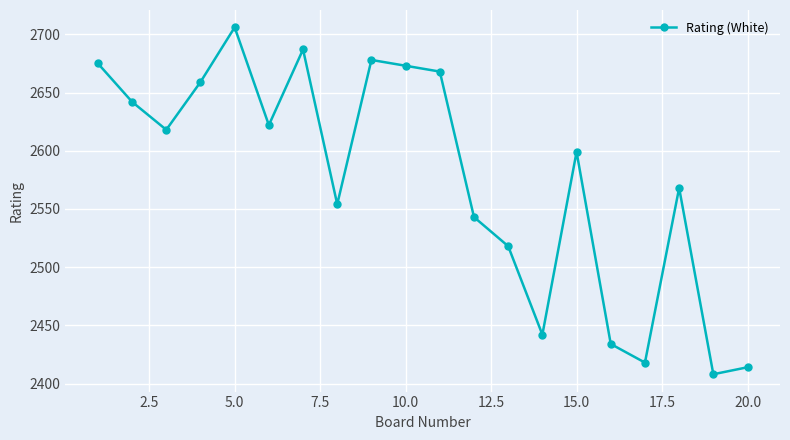

What is the sum of all values?

51526